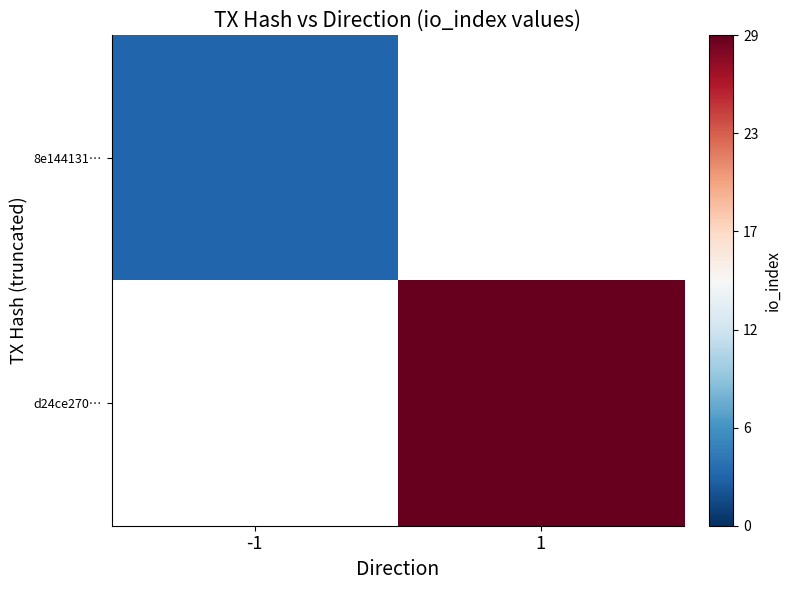

True or false: 8e144131… has a value of 3.0 at -1.

True